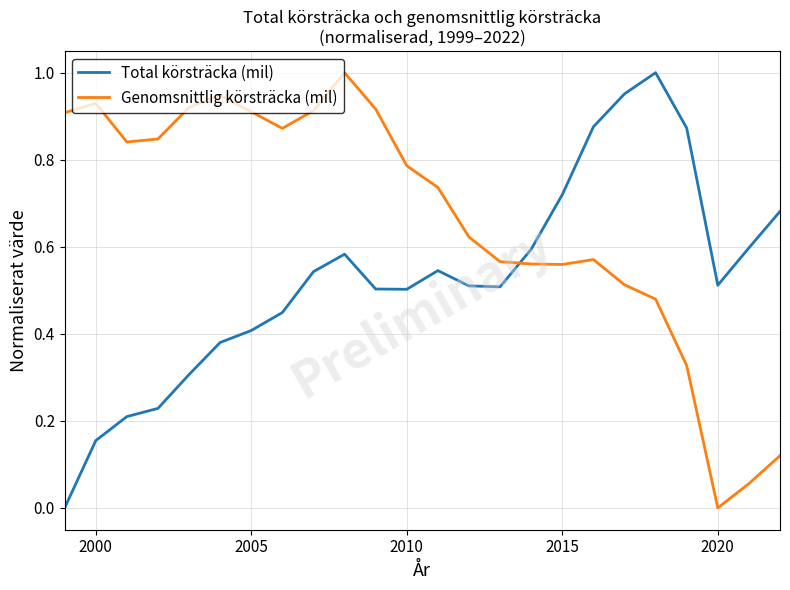

Which series ends up on top after the final intersection of Total körsträcka (mil) and Genomsnittlig körsträcka (mil)?

Total körsträcka (mil)